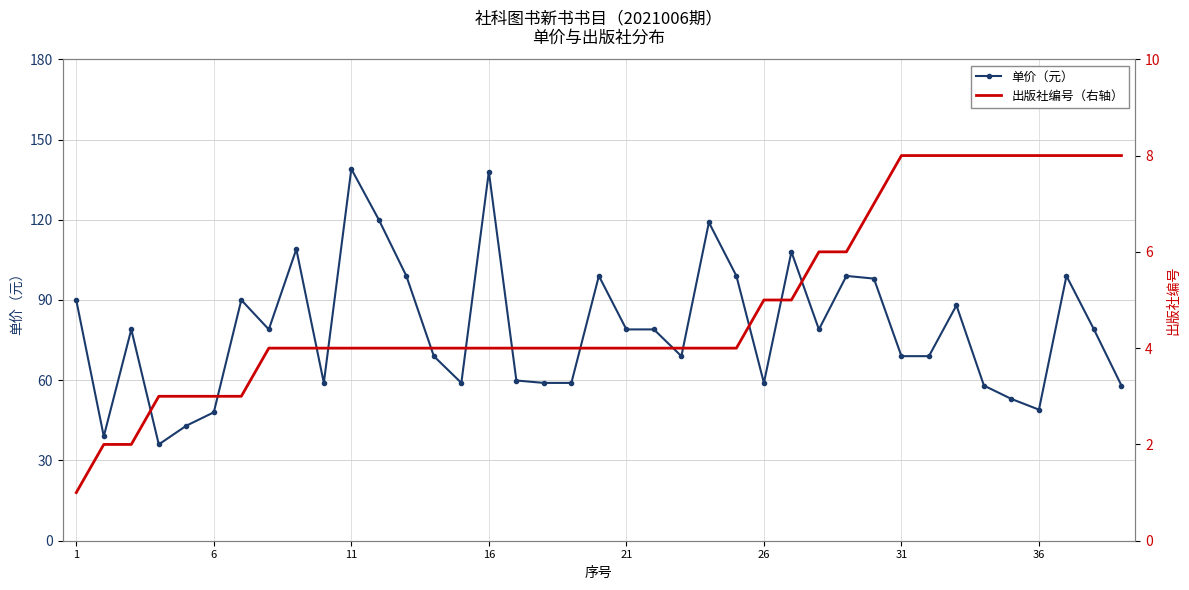

True or false: 单价（元） has more than 1 interior local peaks.

True